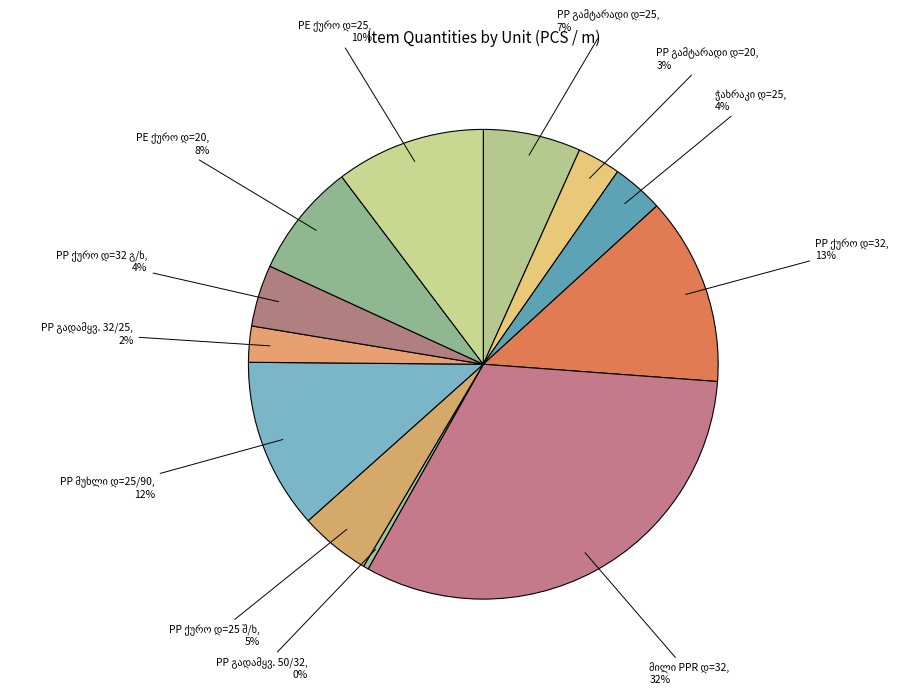

To the nearest percent, what is the difference between the largest and smallest slice percentages?

32%